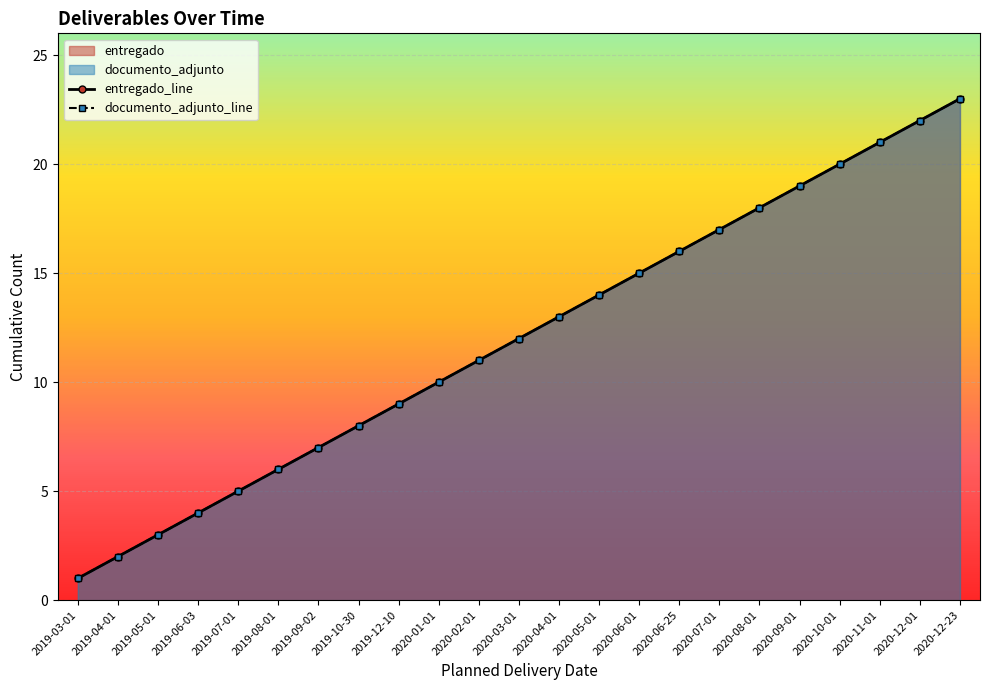

How many data points in documento_adjunto_line are less than 12?

11